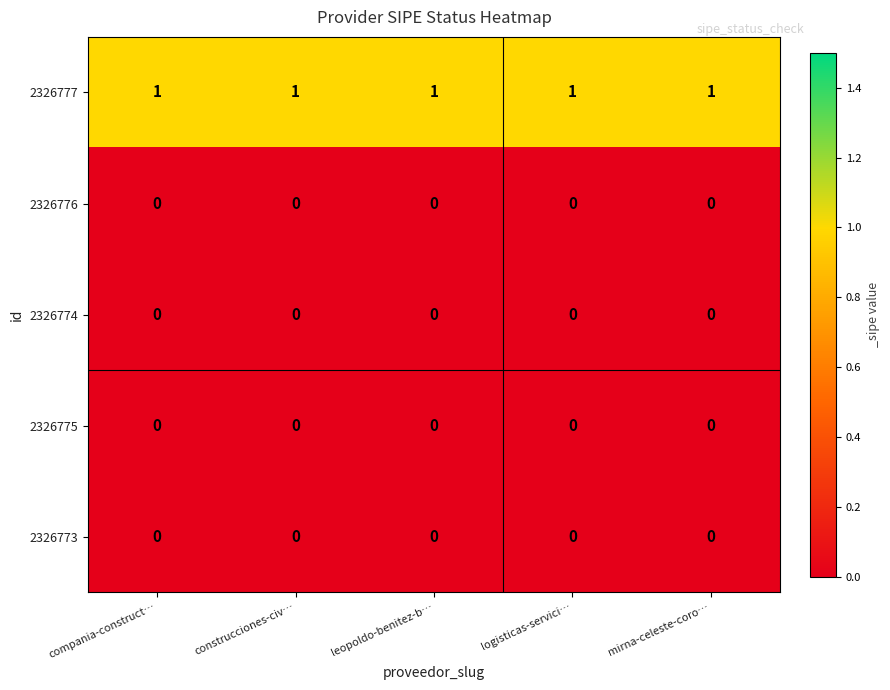

At how many categories does at least one series exceed 0?

5